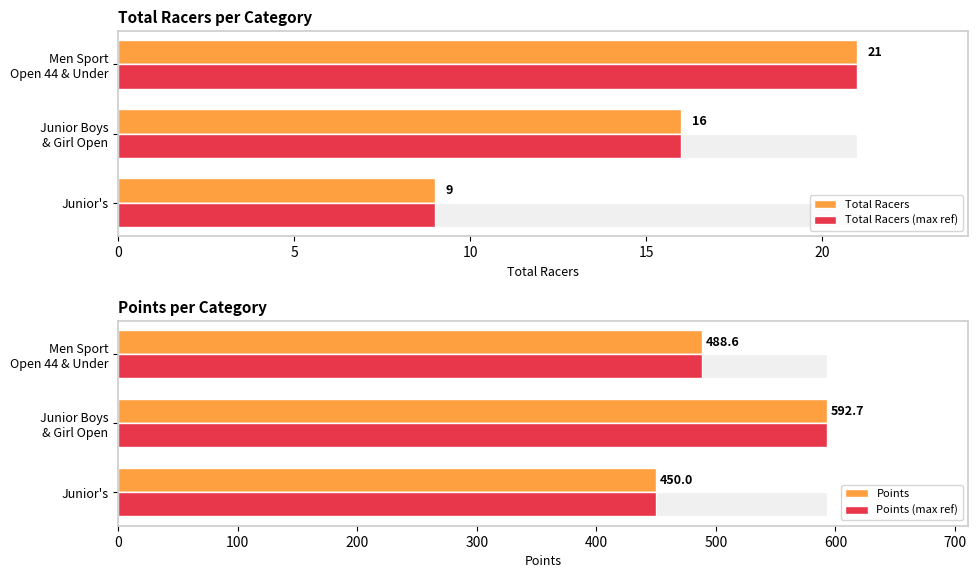

Reading left to right, extract all data points from this chart.

Total Racers: 9.0	16.0	21.0
Total Racers (max ref): 9.0	16.0	21.0
Points: 450.0	592.7	488.6
Points (max ref): 450.0	592.7	488.6